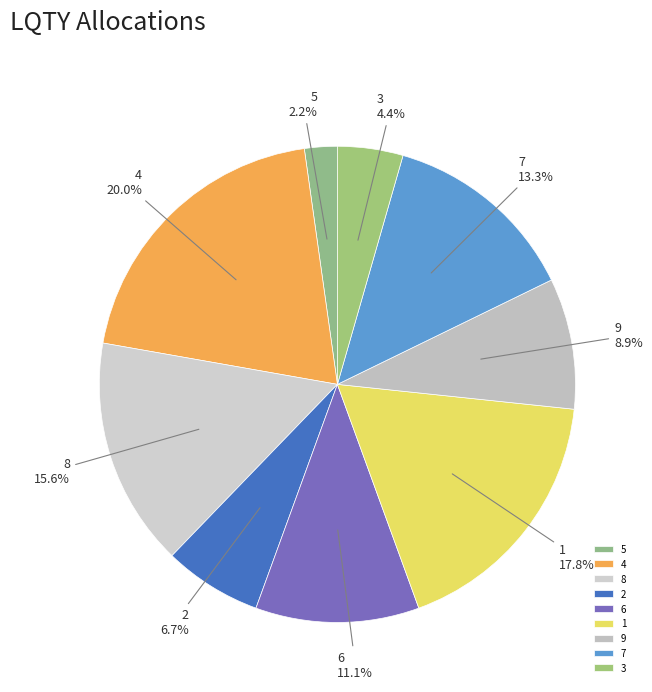

Is there any slice that represents more than half of the pie?

No